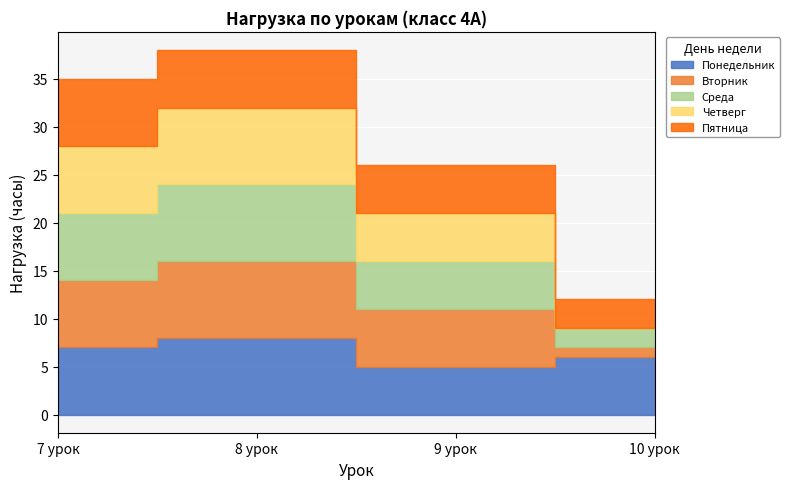

What are all the series names shown in the legend?

Понедельник, Вторник, Среда, Четверг, Пятница